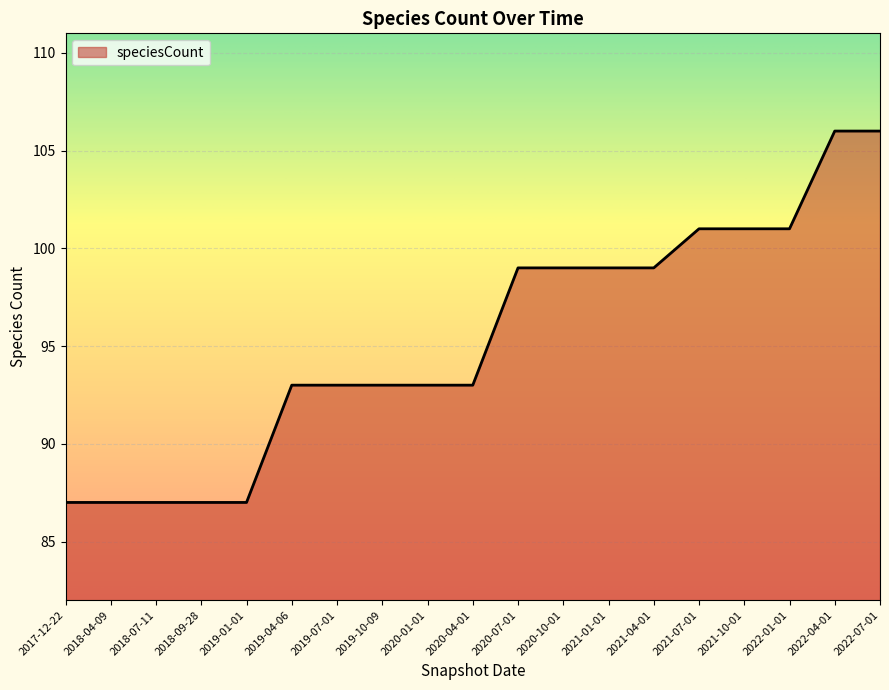

Does the chart have visible grid lines?

Yes